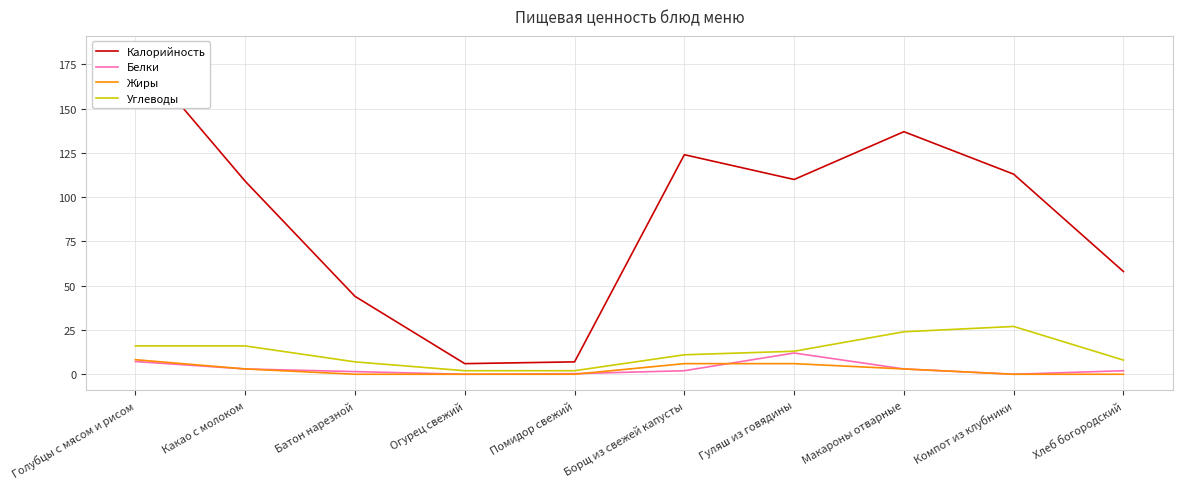

At which category is the sum across all series the highest?

Голубцы с мясом и рисом